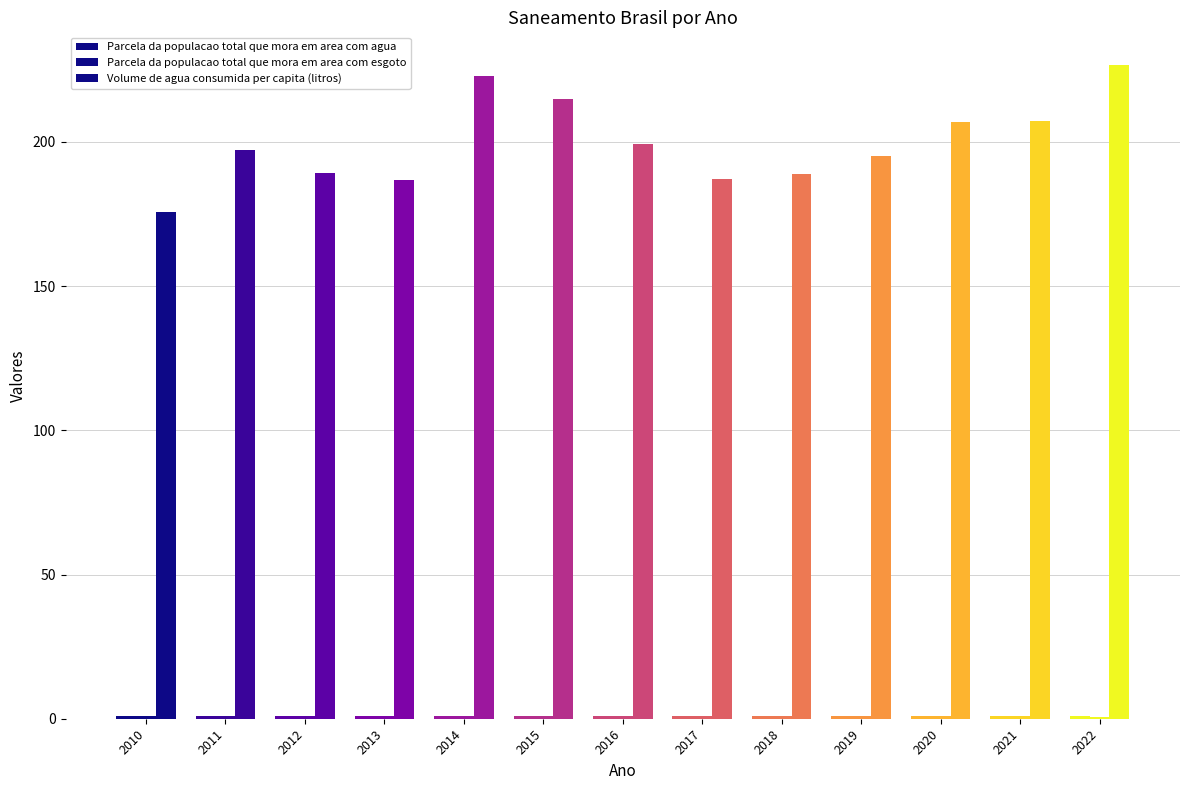

What is the value of the Parcela da populacao total que mora em area com esgoto bar at the 5th from the left?

1.0